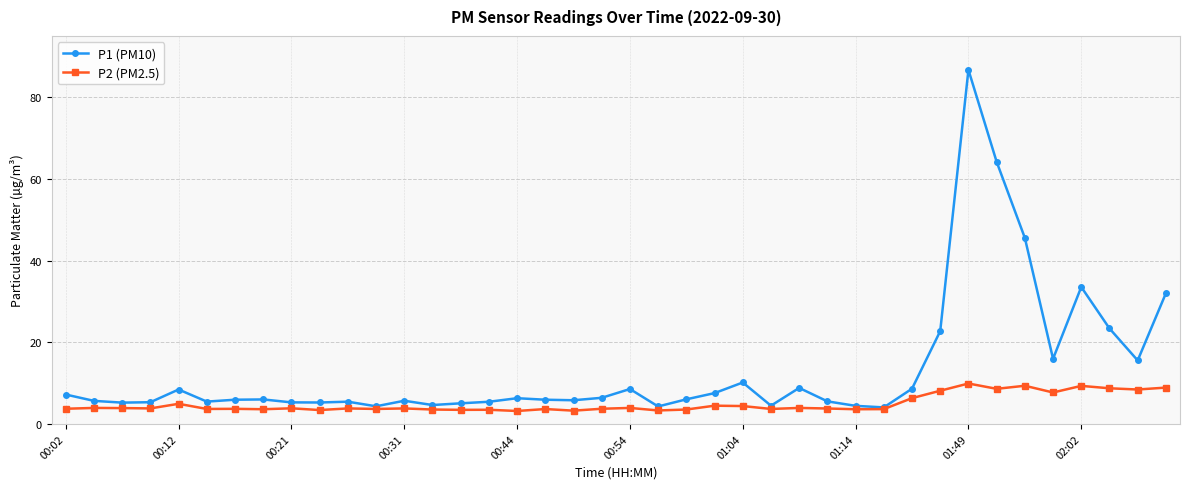

List the series in order of their peak value, lowest first.

P2 (PM2.5), P1 (PM10)